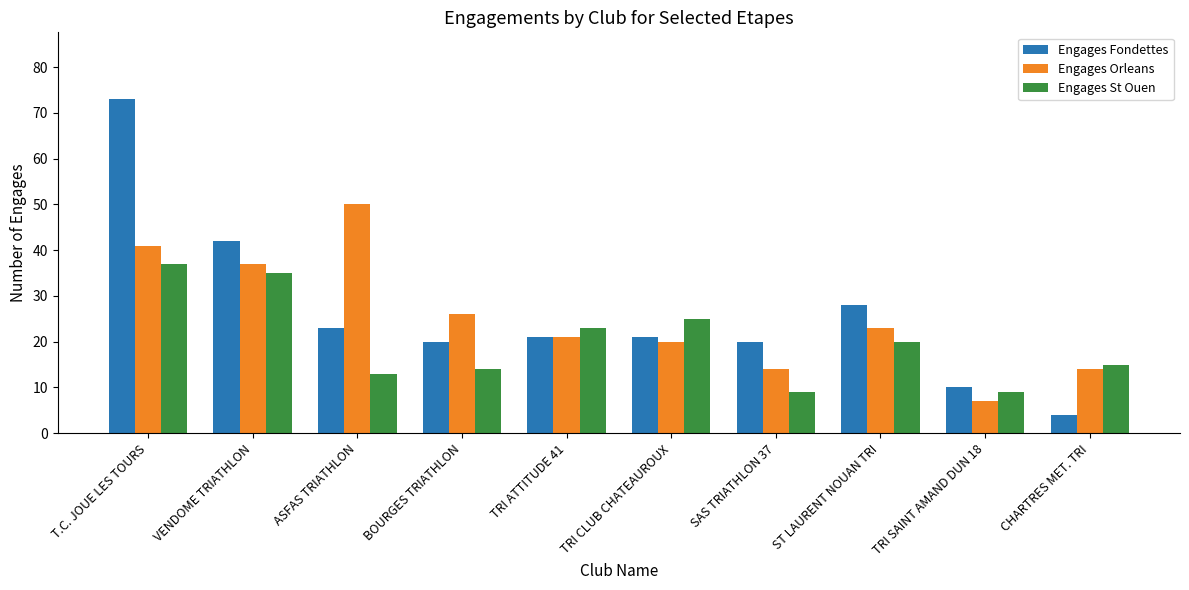

What position from the right is CHARTRES MET. TRI?

1